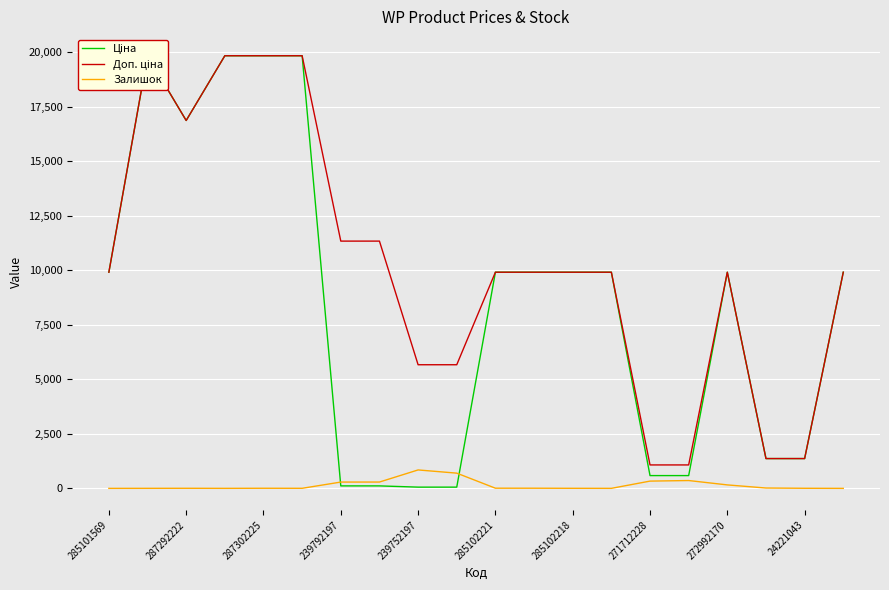

Does the chart display data point markers on the line(s)?

No